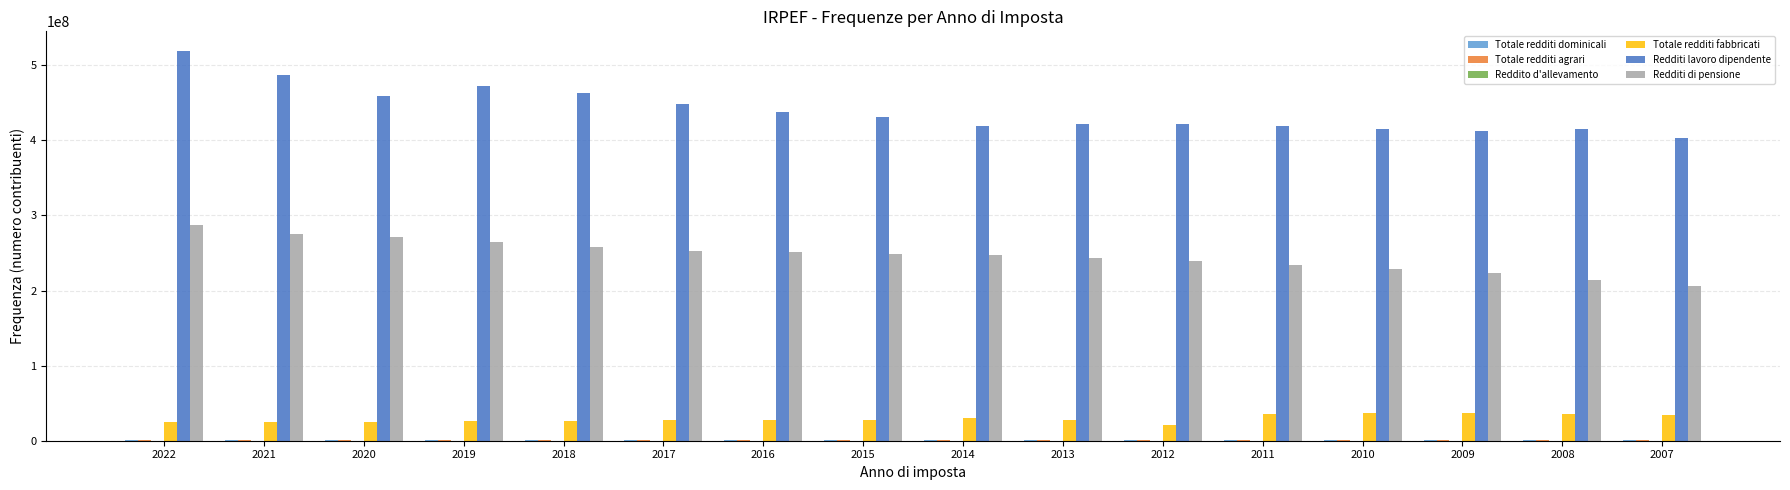

Which series has the largest total across all categories?

Redditi lavoro dipendente